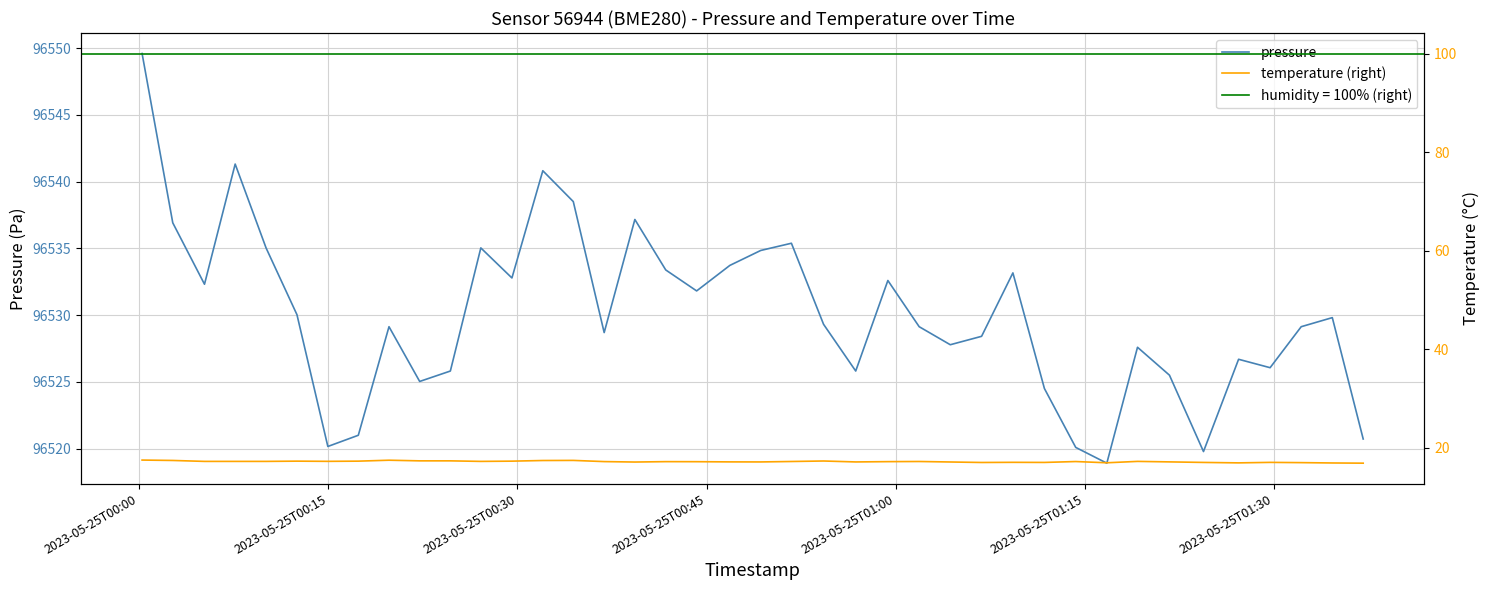

What is the lowest value of the pressure series?

96518.9